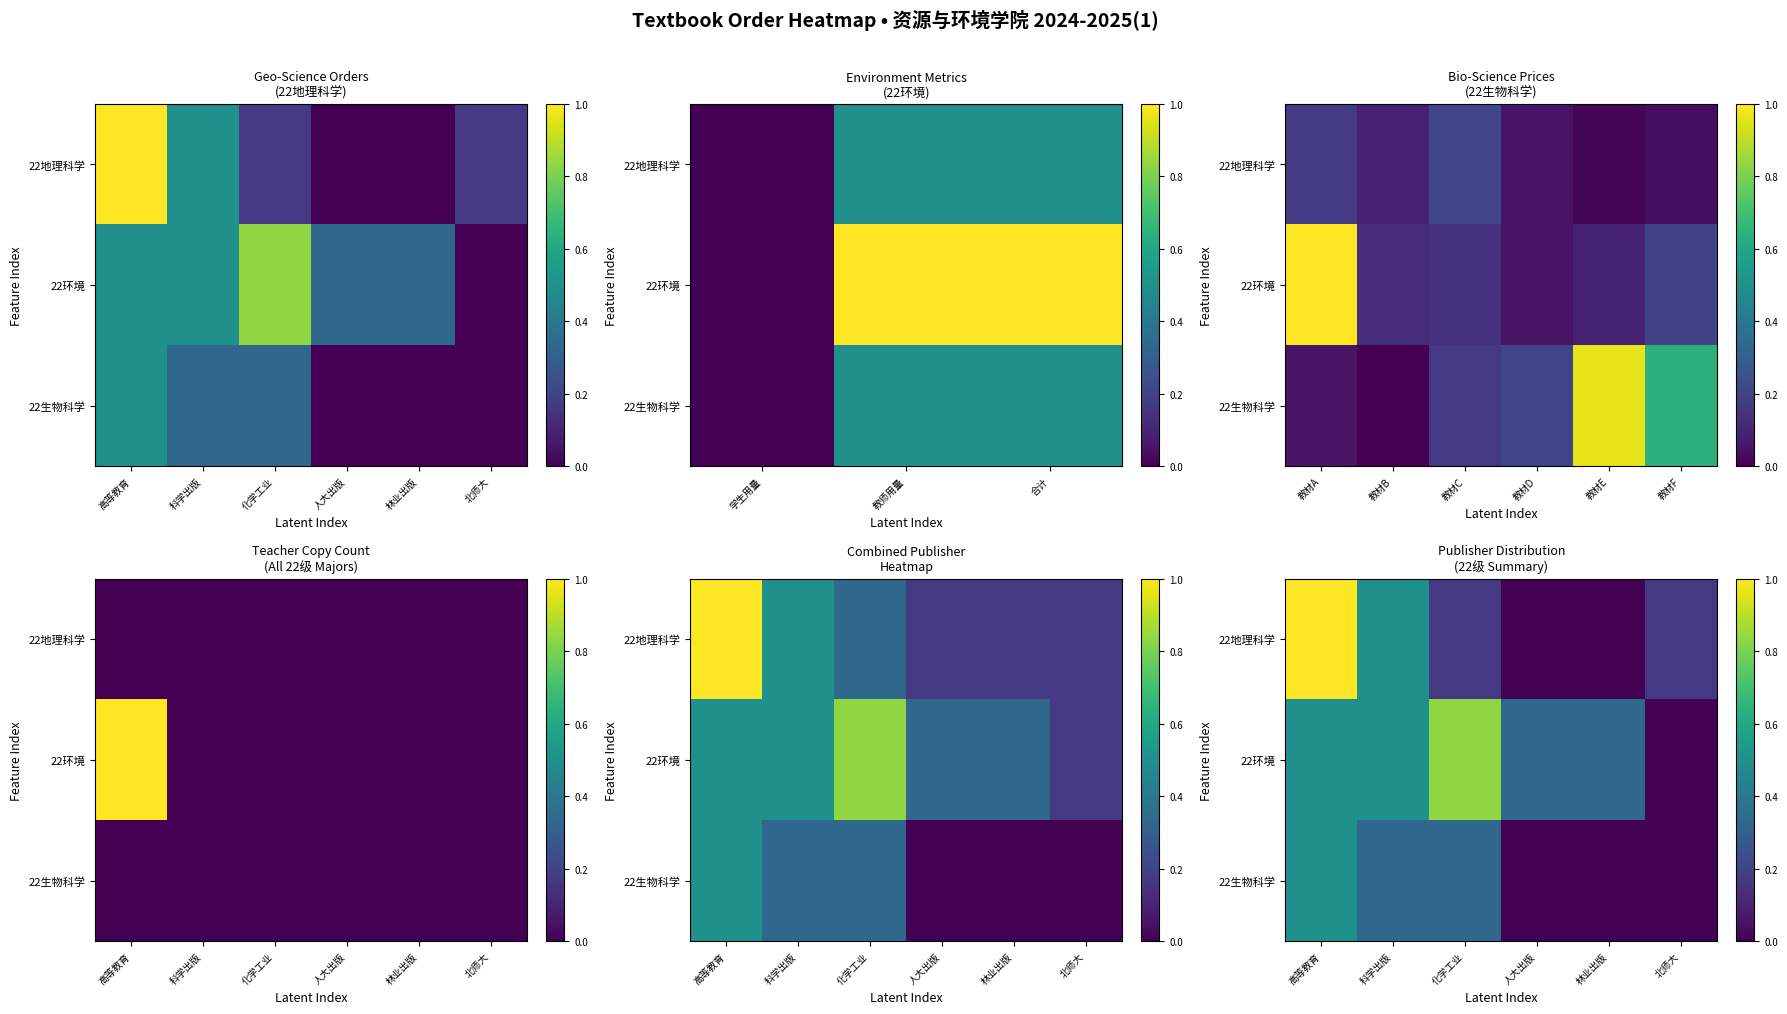

What is the difference between the highest and lowest values at 科学出版?

0.2